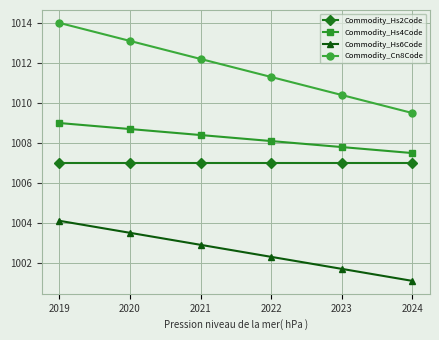

How many values in the Commodity_Cn8Code series exceed 1012?

3